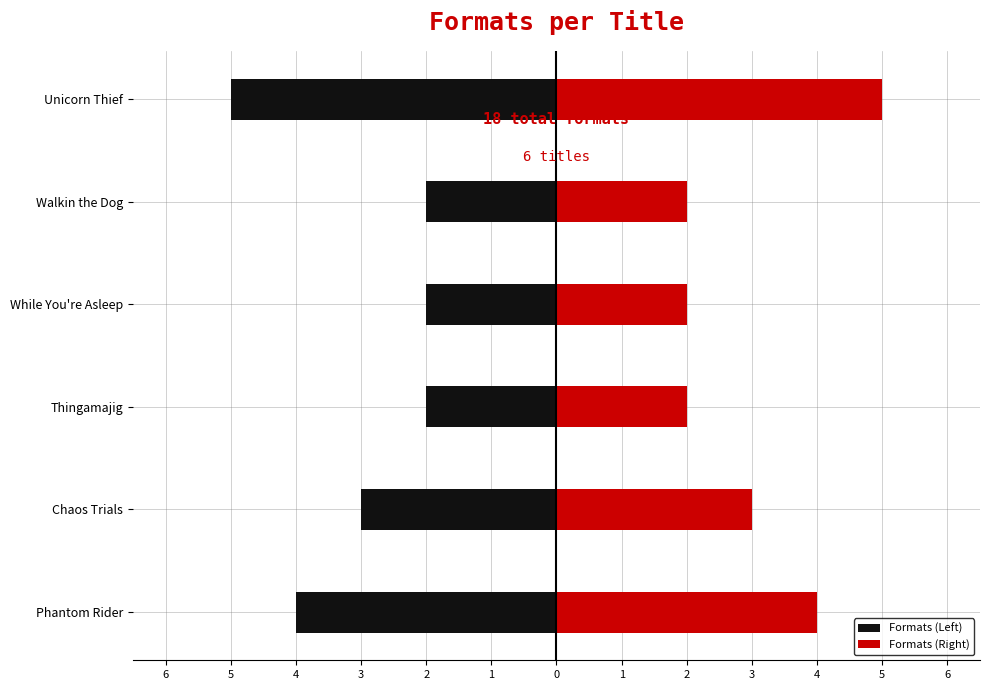

What is the maximum value for Formats (Right)?

5